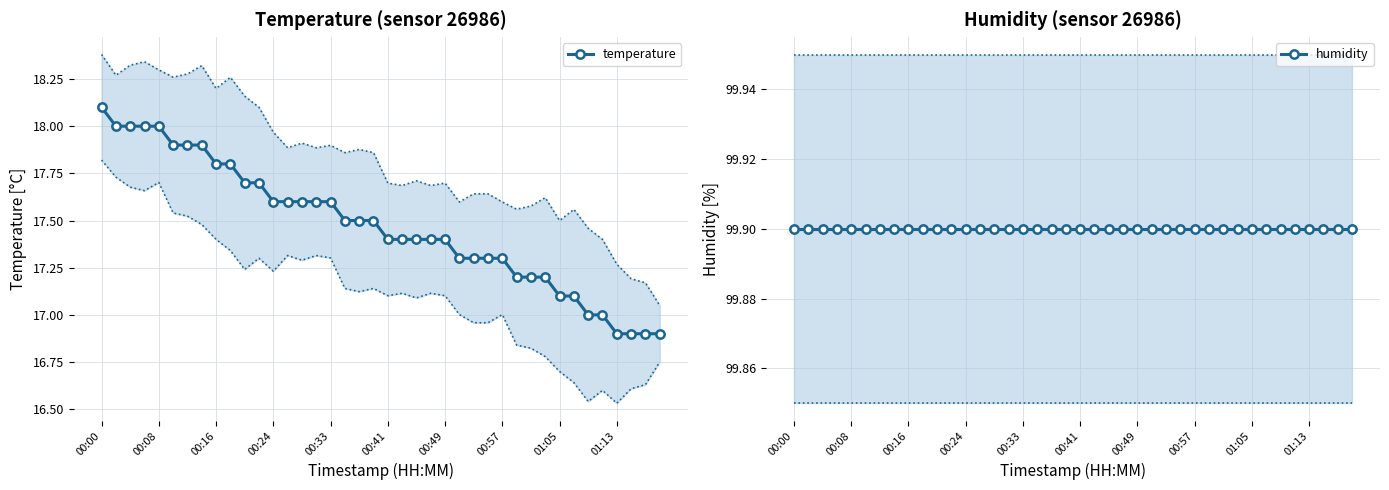

True or false: temperature and humidity cross at least once.

False